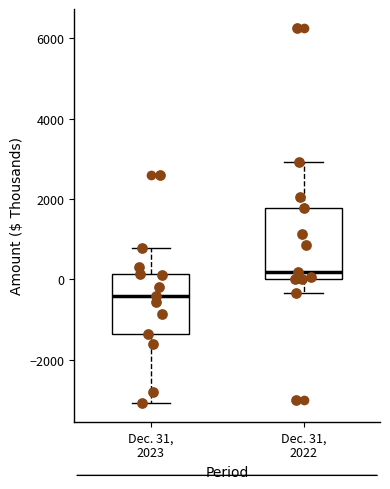

Which box's median line is the lowest?

Dec. 31, 2023